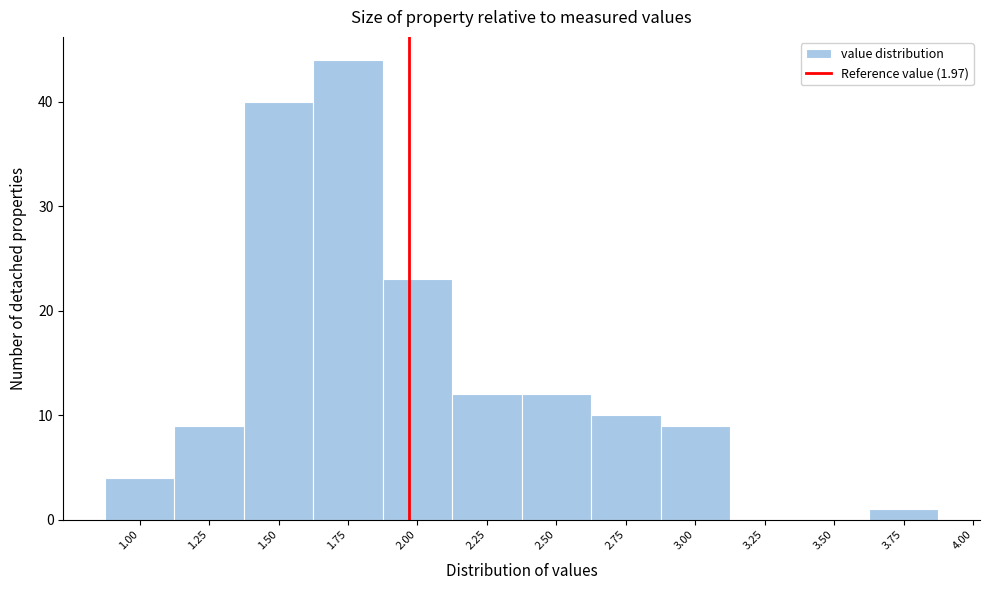

How tall is the bar that spans 2.625 to 2.875 on the x-axis? Neither the bar edges nor the heights are printed on the chart, so give them approximately, as read against the axes.

10